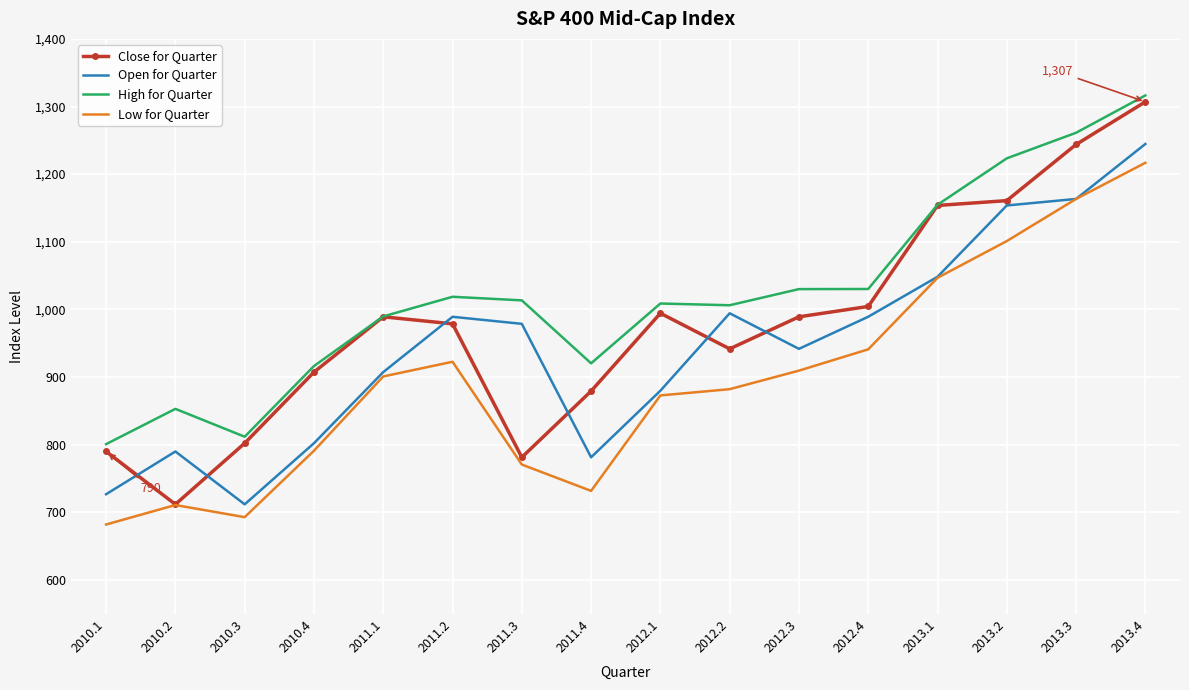

True or false: Close for Quarter has a value of 978.6 at 2011.2.

True